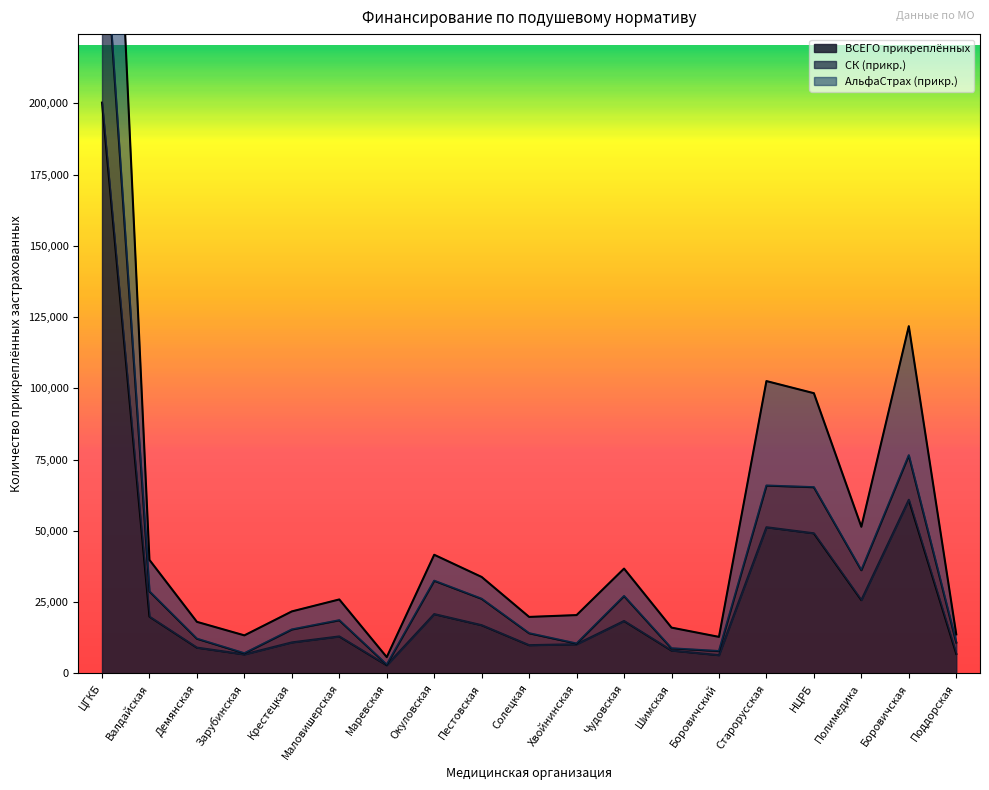

How many values in the ВСЕГО прикреплённых series are below 12969?

9